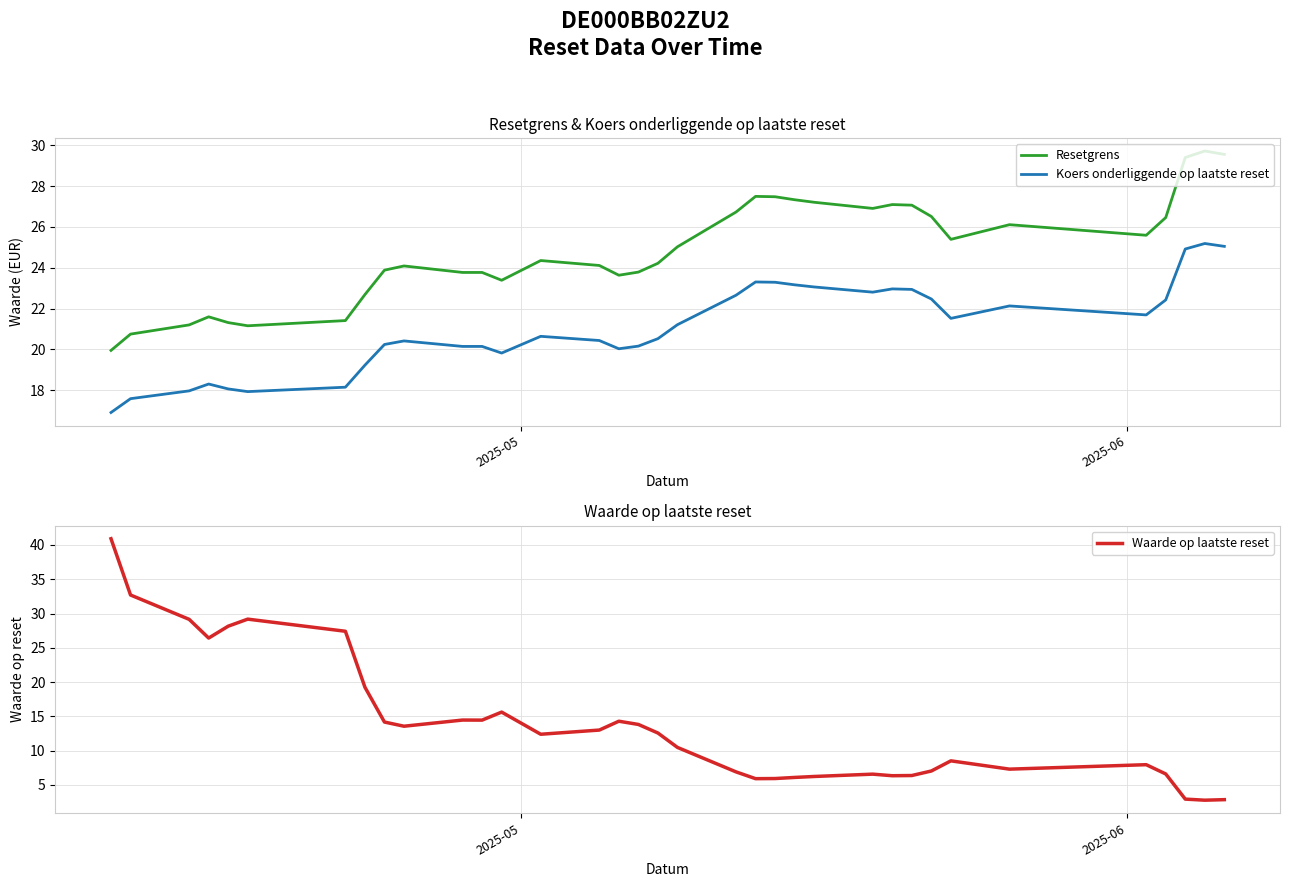

How many data points in Resetgrens are above 24?

21